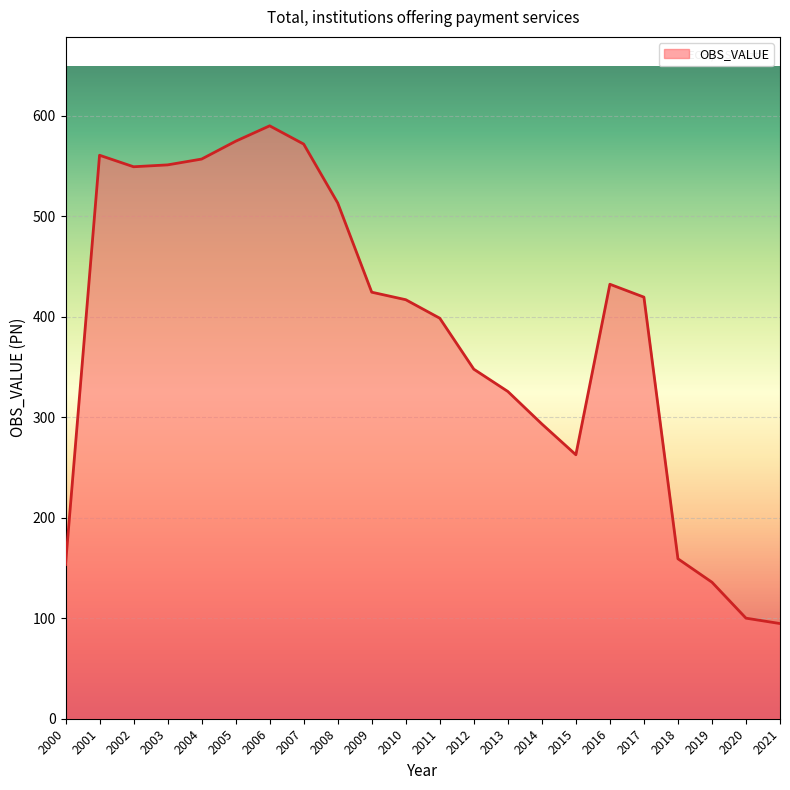

Where is the data nearest to the value 342?

2012